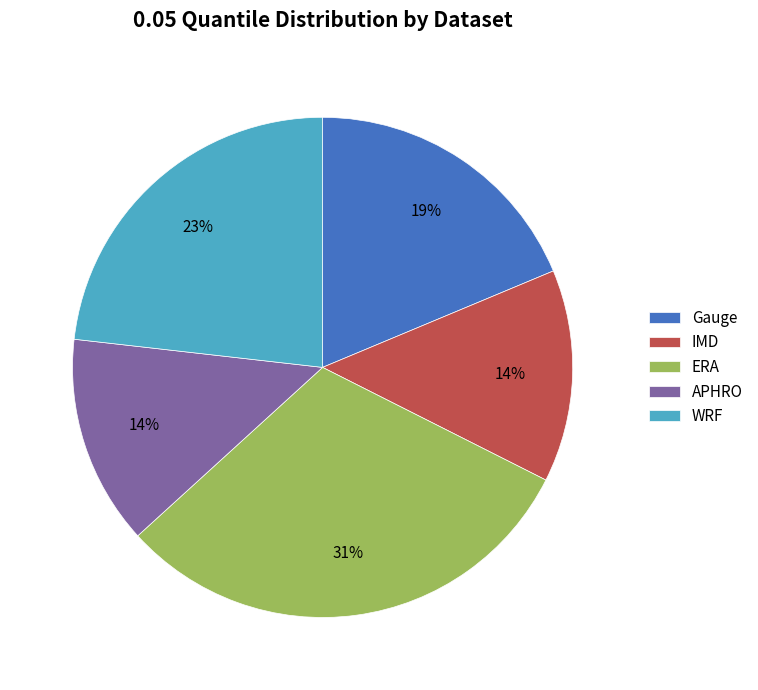

To the nearest percent, what is the average slice percentage?

20%